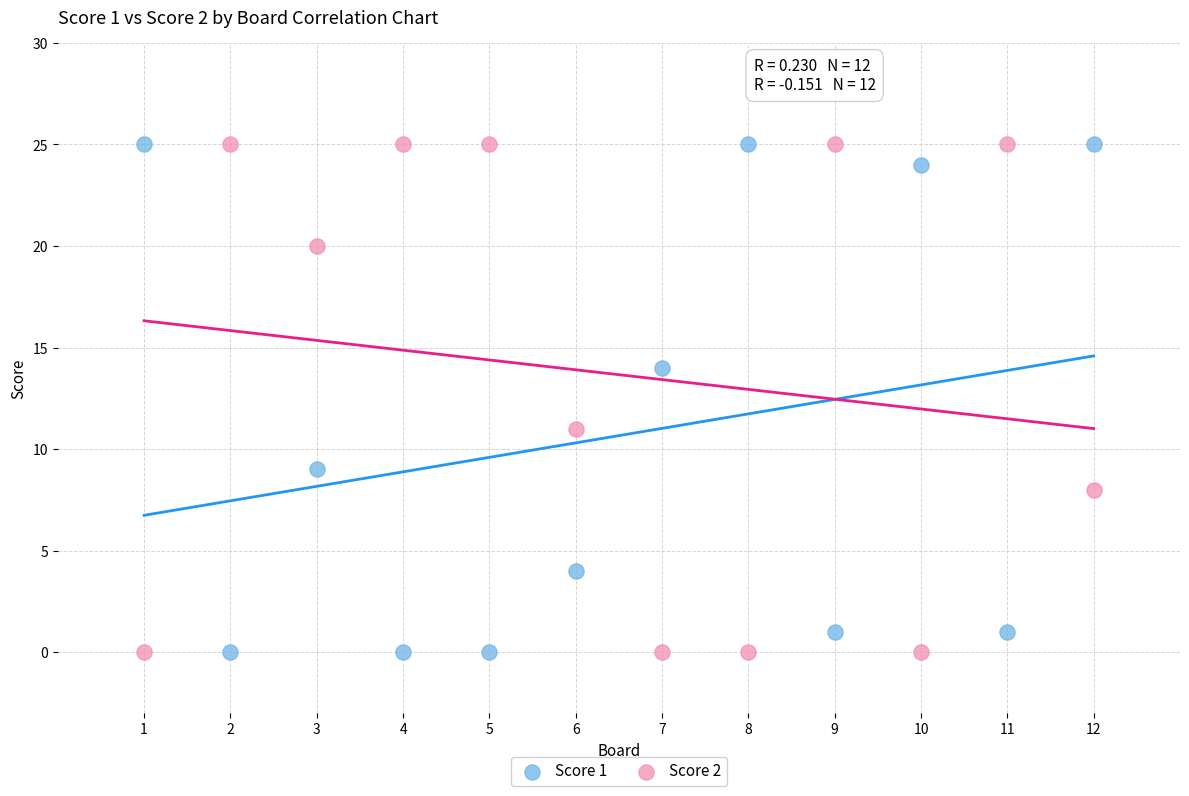

What is the X range (max minus min) for the scatter plot?

11